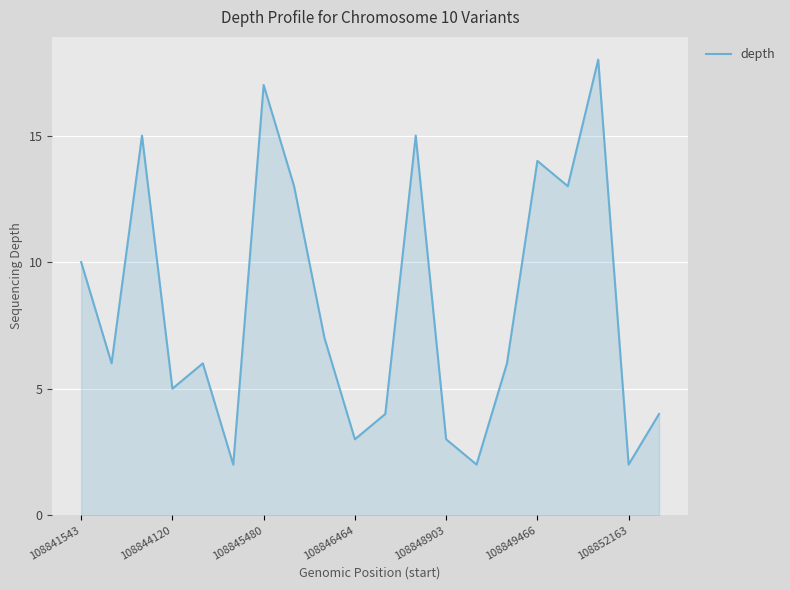

What is the difference between the maximum and minimum values?

16